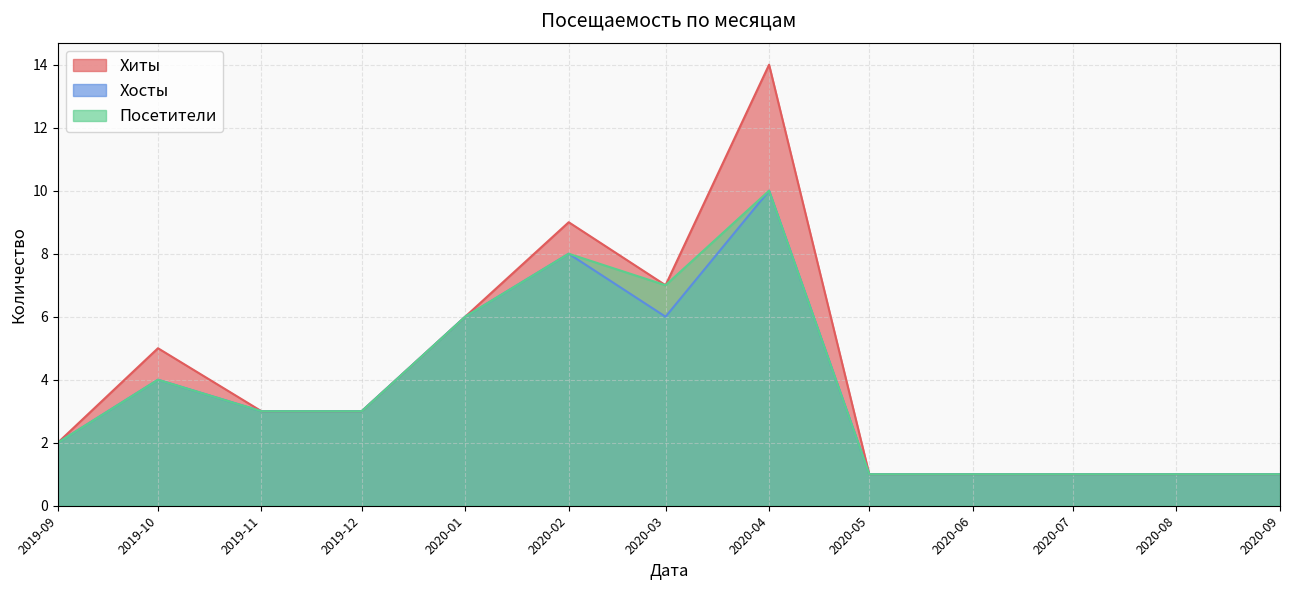

At which category is the sum across all series the highest?

2020-04